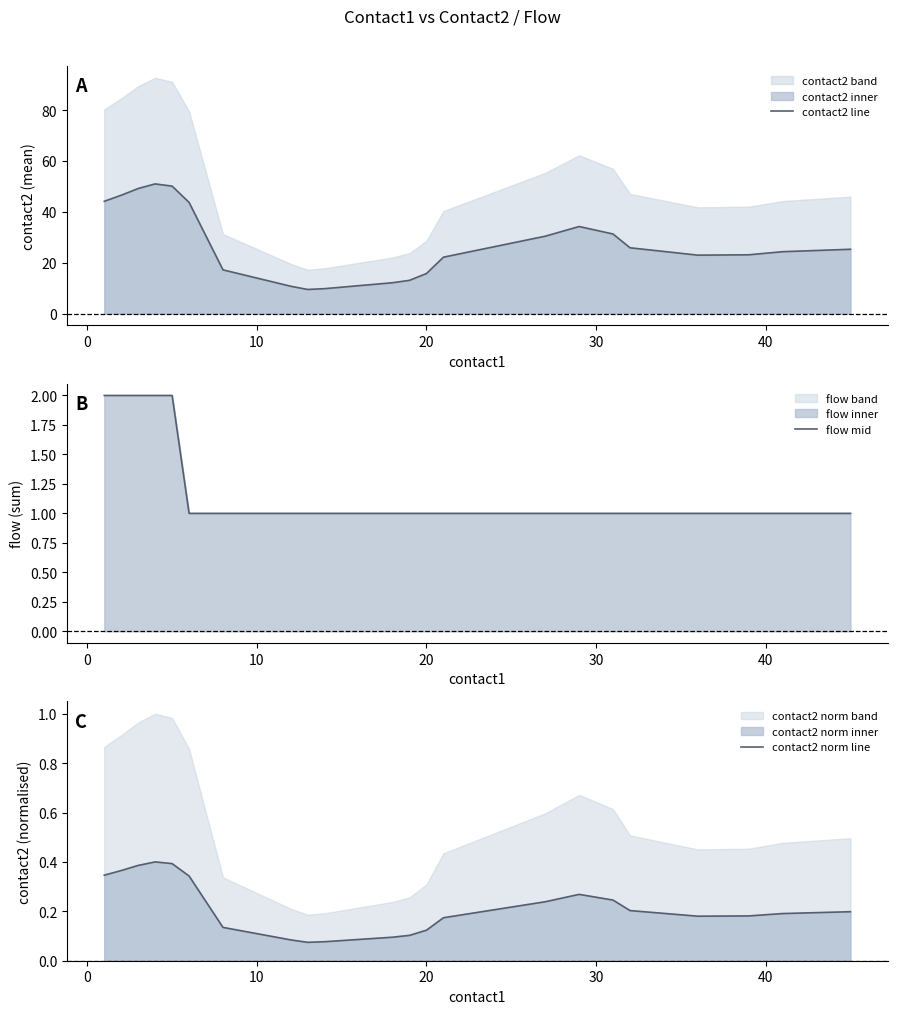

Reading left to right, extract all data points from this chart.

contact2 line: 44.1	46.5	49.2	51.0	50.1	43.7	30.4	17.2	10.7	9.5	9.8	10.4	11.0	11.5	12.1	13.1	15.8	22.2	30.4	34.2	31.3	25.9	23.0	23.1	24.3	25.3
flow mid: 2.0	2.0	2.0	2.0	2.0	1.0	1.0	1.0	1.0	1.0	1.0	1.0	1.0	1.0	1.0	1.0	1.0	1.0	1.0	1.0	1.0	1.0	1.0	1.0	1.0	1.0
contact2 norm line: 0.3	0.4	0.4	0.4	0.4	0.3	0.2	0.1	0.1	0.1	0.1	0.1	0.1	0.1	0.1	0.1	0.1	0.2	0.2	0.3	0.2	0.2	0.2	0.2	0.2	0.2